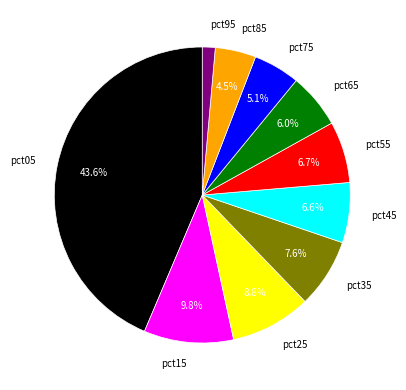

How many segments does this pie chart have?

10